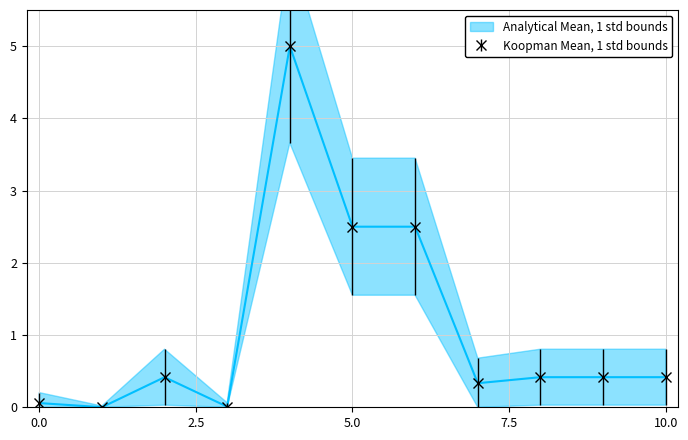

How many interior local peaks (higher than both neighbors) does the data have?

2